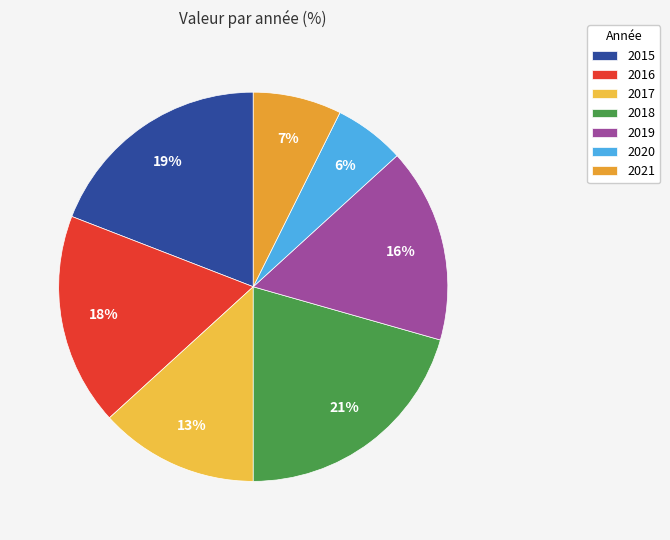

How many slices are in this pie chart?

7